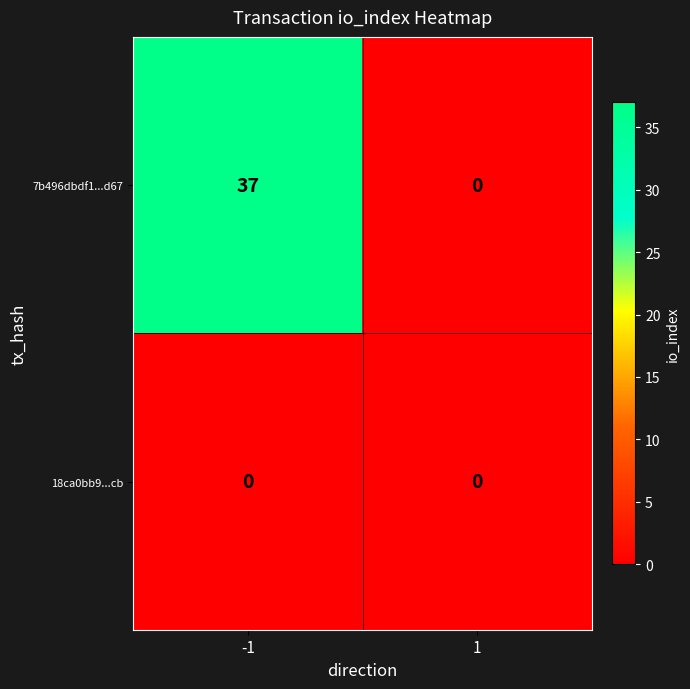

Reading right to left, transcribe all the data shown in this chart.

7b496dbdf1...d67: 1=0	-1=37
18ca0bb9...cb: 1=0	-1=0